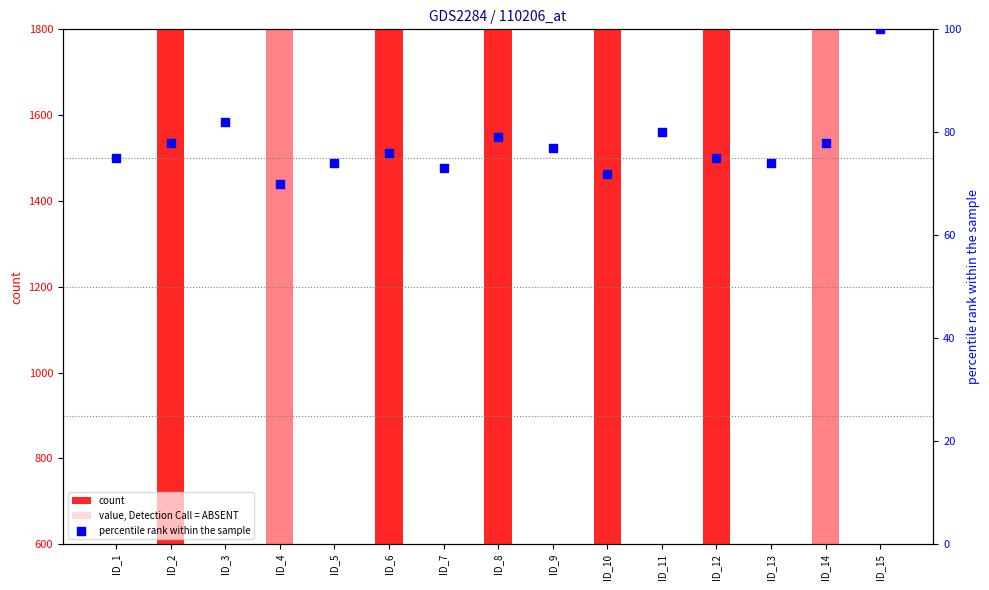

Which series contains the lowest Y value?

percentile rank within the sample